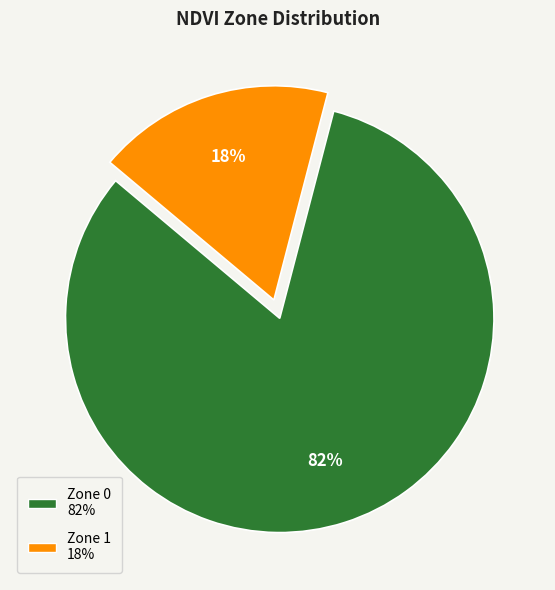

To the nearest percent, what portion does Zone 1 represent?

18%